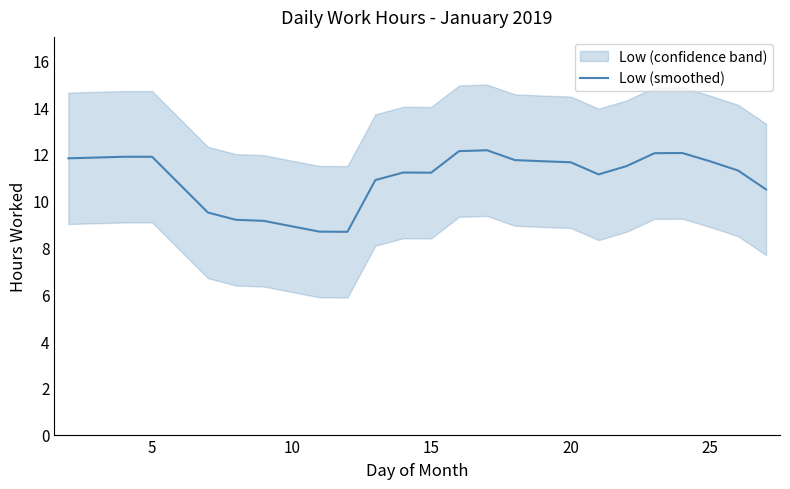

What is the lowest value of the Low (smoothed) series?

8.7